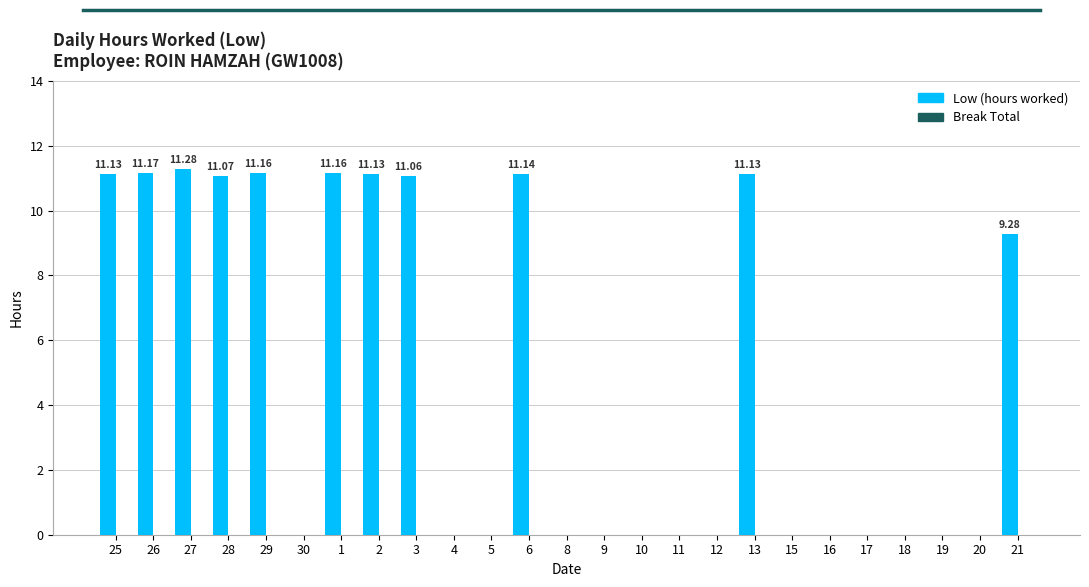

What is the change in value from 3 to 20?

-11.1